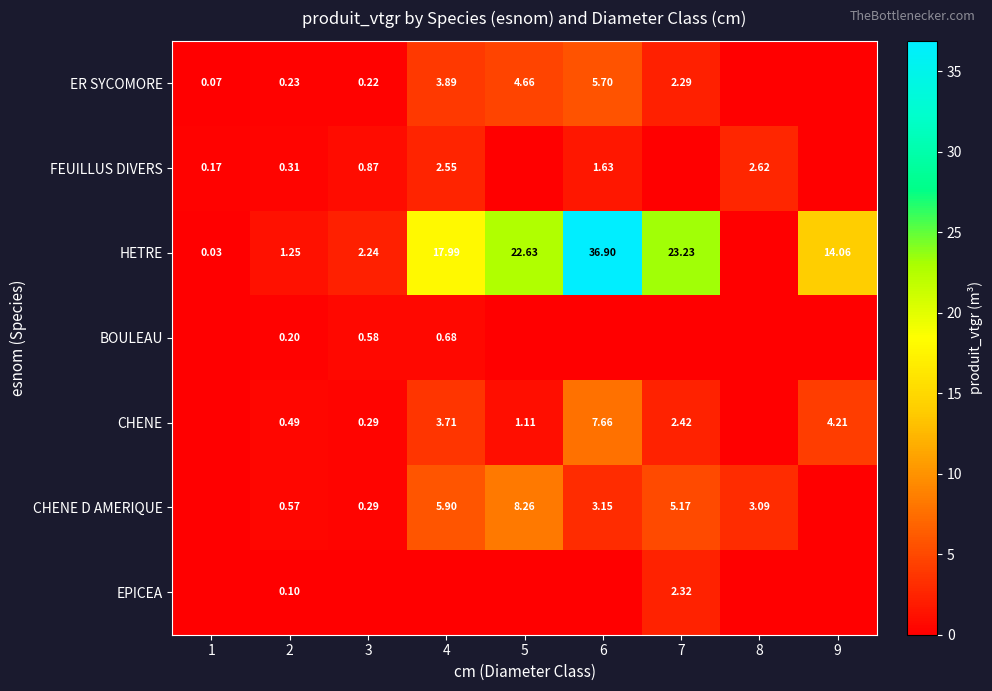

What is the difference between the second highest and second lowest values in the CHENE series?

4.2